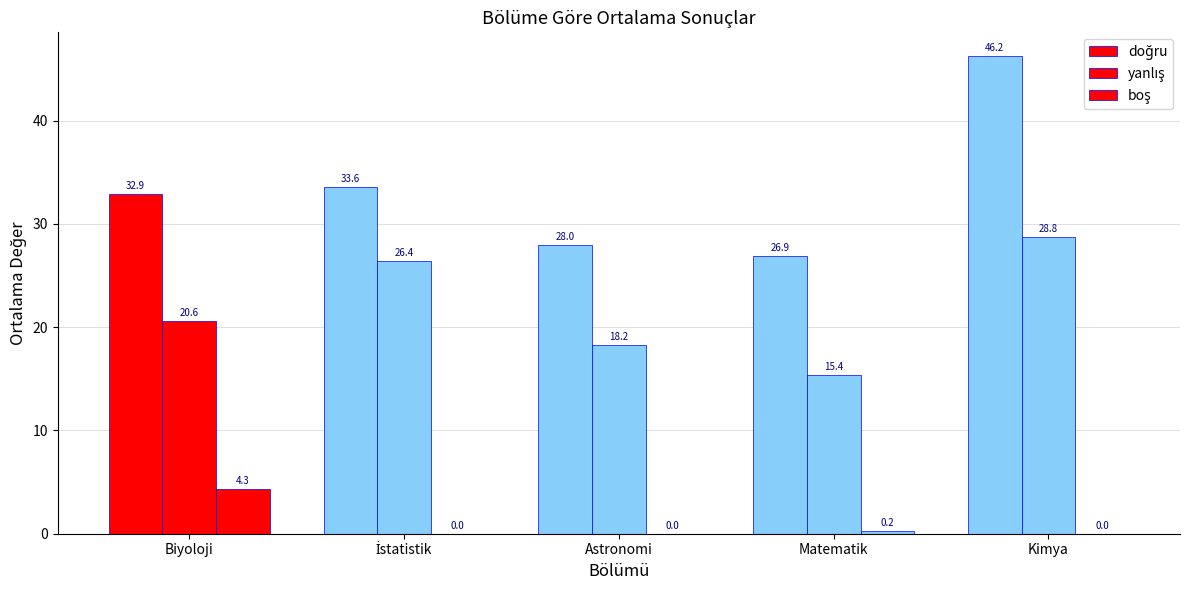

How many groups of bars are there?

5